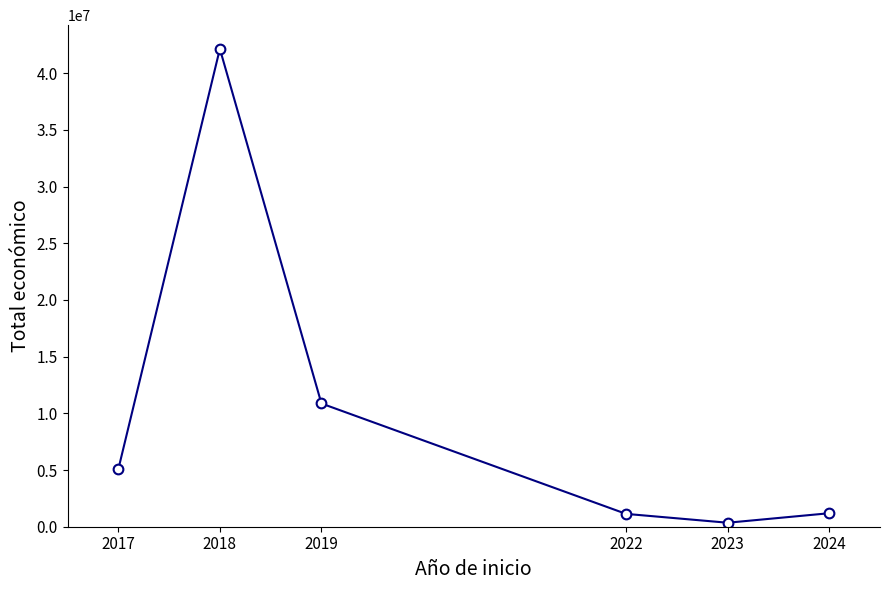

What is the greatest value displayed?

42149274